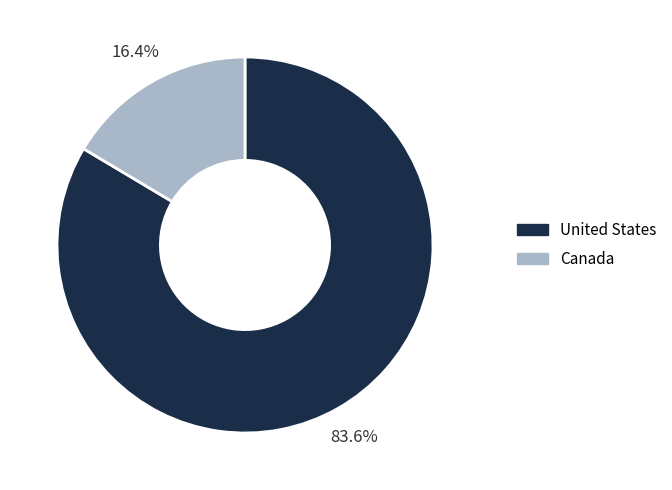

What percentage do United States and Canada together represent?

100.0%